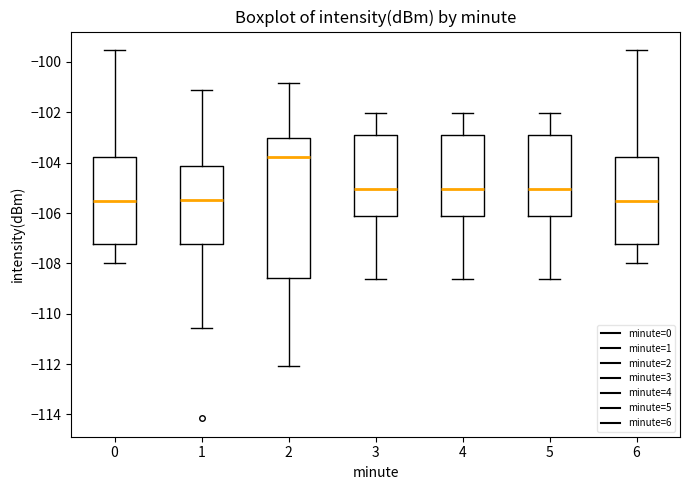

Comparing the boxes themselves (not the whiskers), which one is the tallest?

2